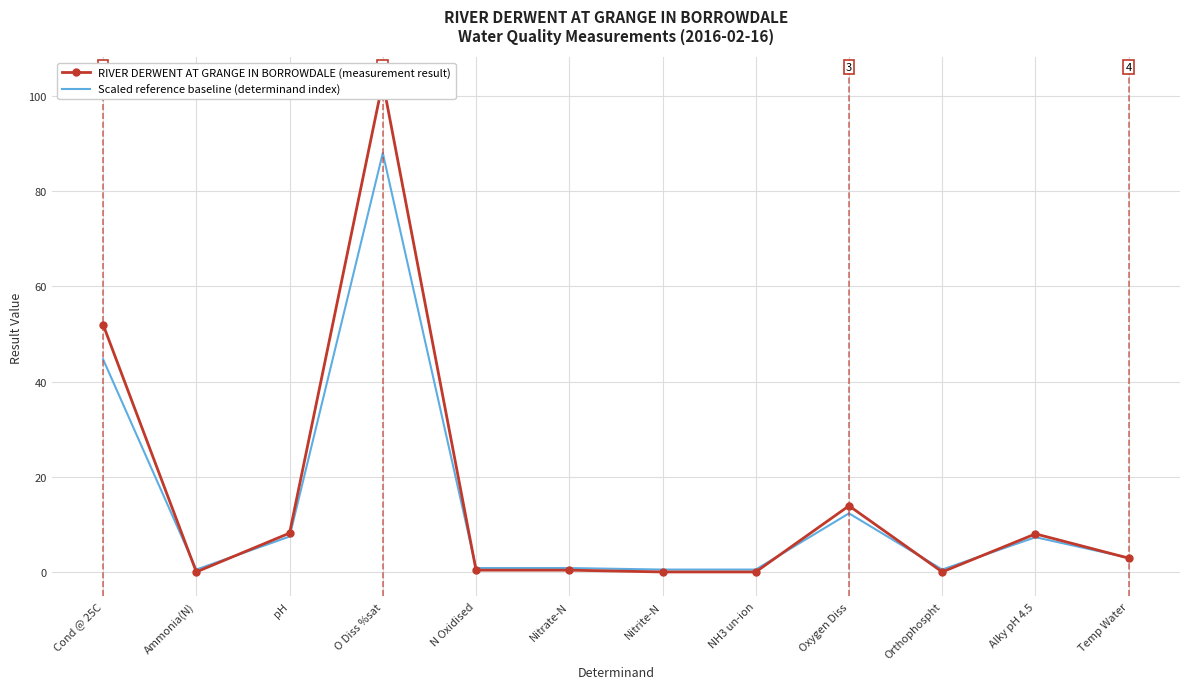

What is the greatest value displayed?

103.0